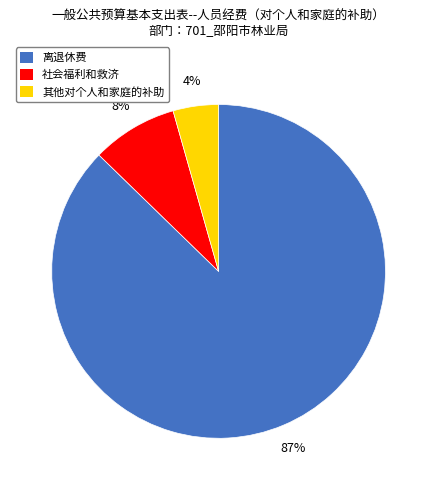

Does any single category account for the majority?

Yes